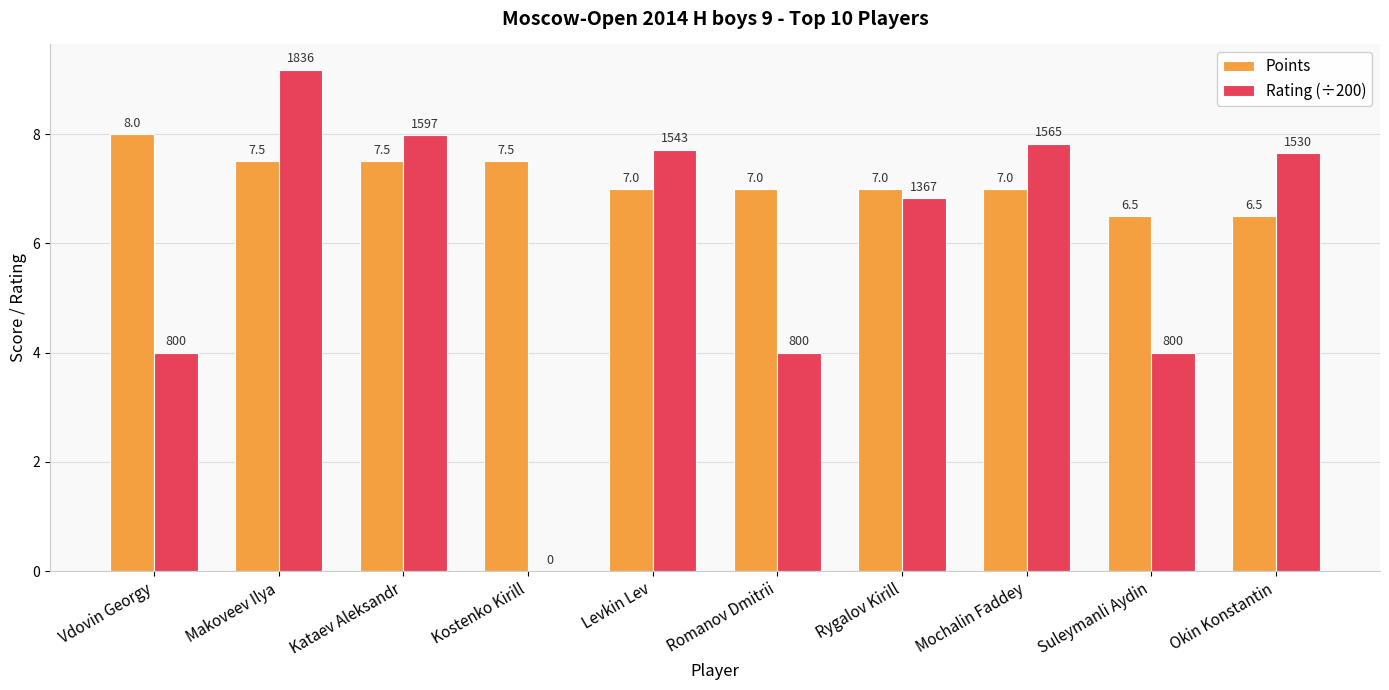

How many Points values are between 7 and 8?

8